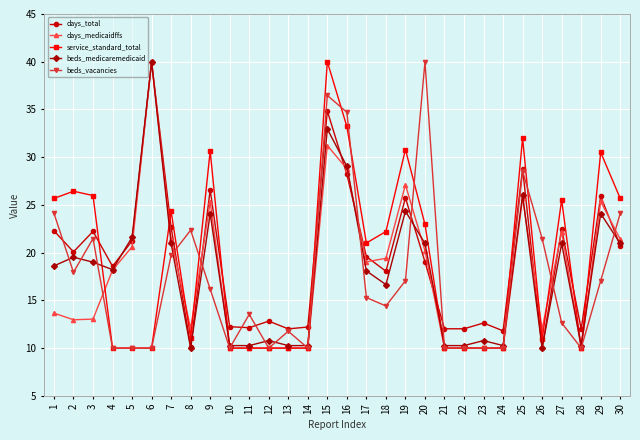

The service_standard_total series shows 10.0 at 11. True or false?

True